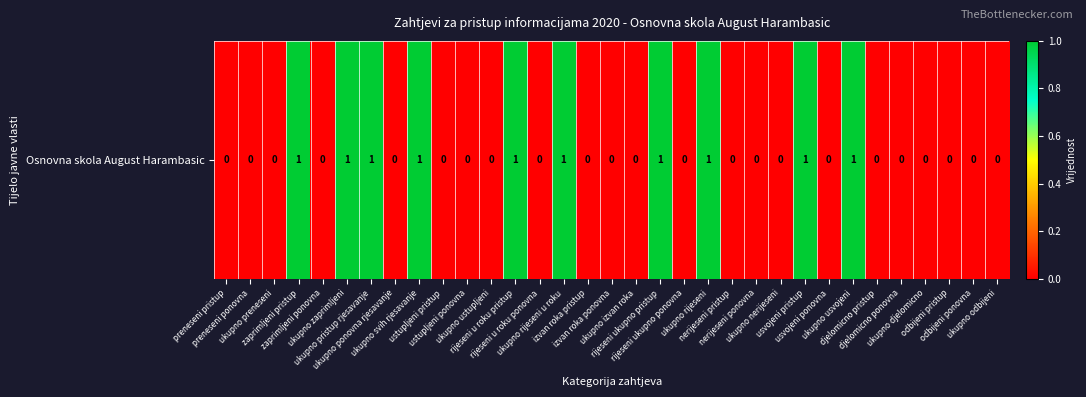

How many values are between 0 and 1?

33